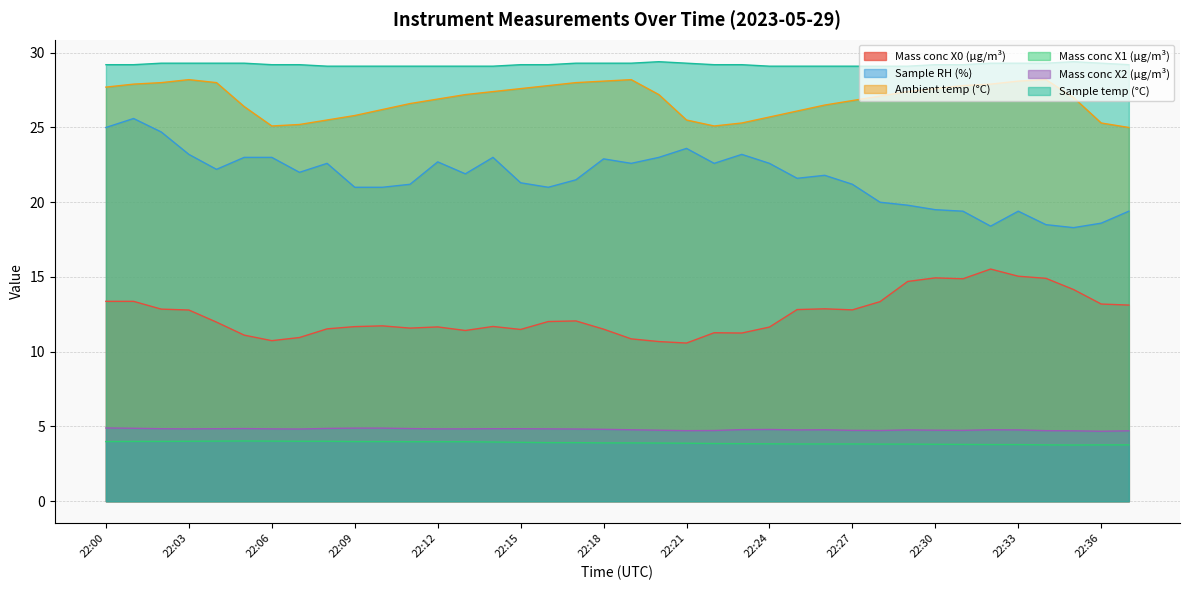

What value does the Ambient temp (°C) series have at 22:31?

27.8